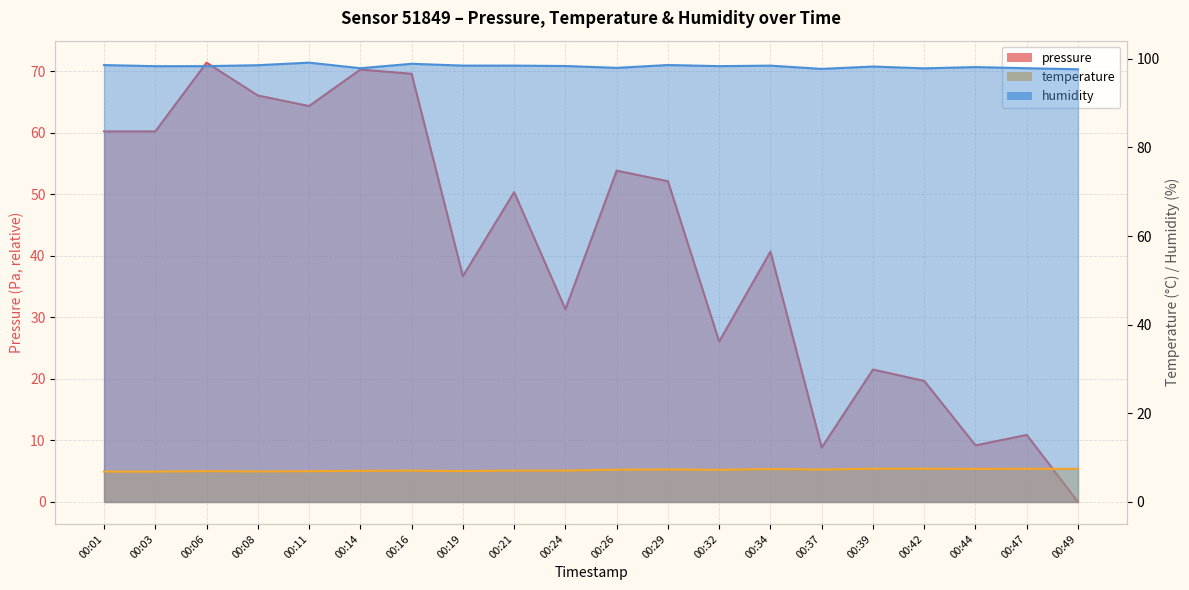

Rank the series by their maximum value, from lowest to highest.

temperature, pressure, humidity